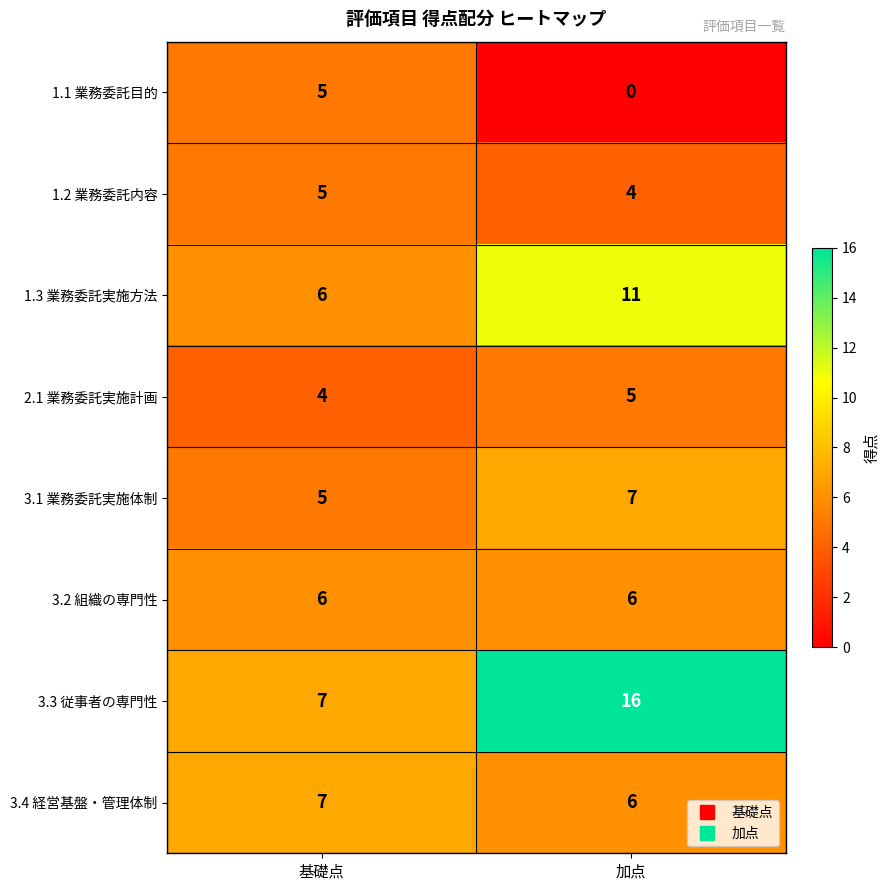

What is the sum of the 3.3 従事者の専門性 values at 加点 and 基礎点?

23